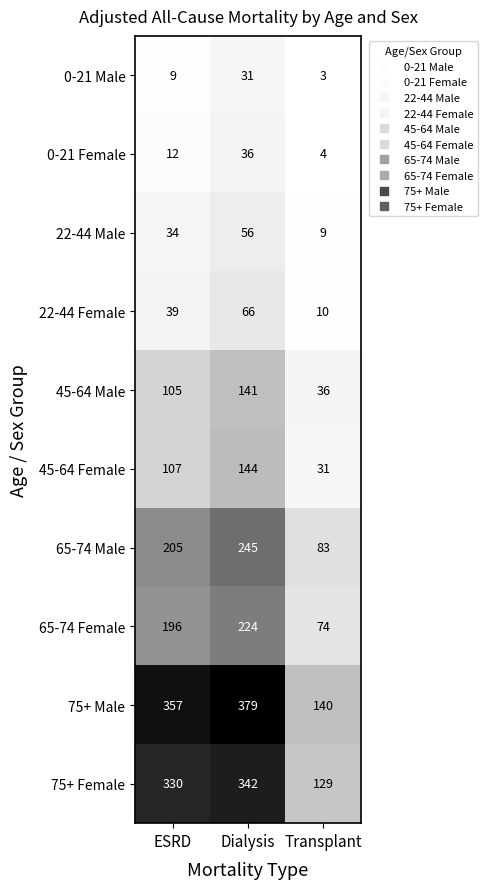

At Transplant, list the series in order from largest to smallest.

75+ Male, 75+ Female, 65-74 Male, 65-74 Female, 45-64 Male, 45-64 Female, 22-44 Female, 22-44 Male, 0-21 Female, 0-21 Male